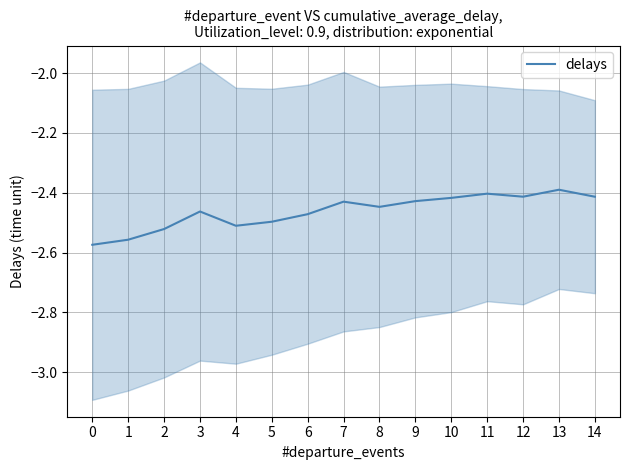

How many points are higher than both their immediate neighbors (excluding endpoints)?

4